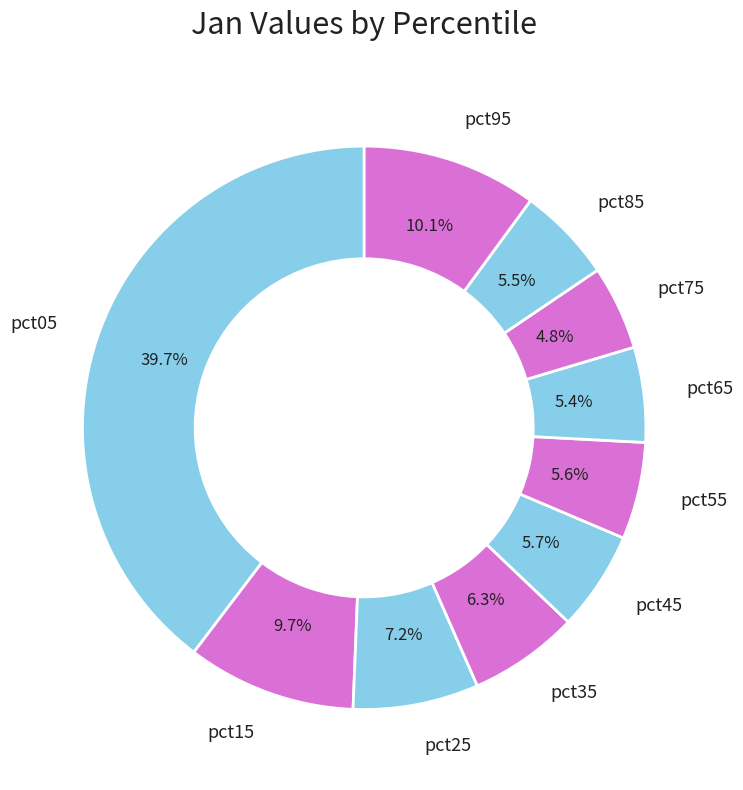

To the nearest percent, what is the average slice percentage?

10%